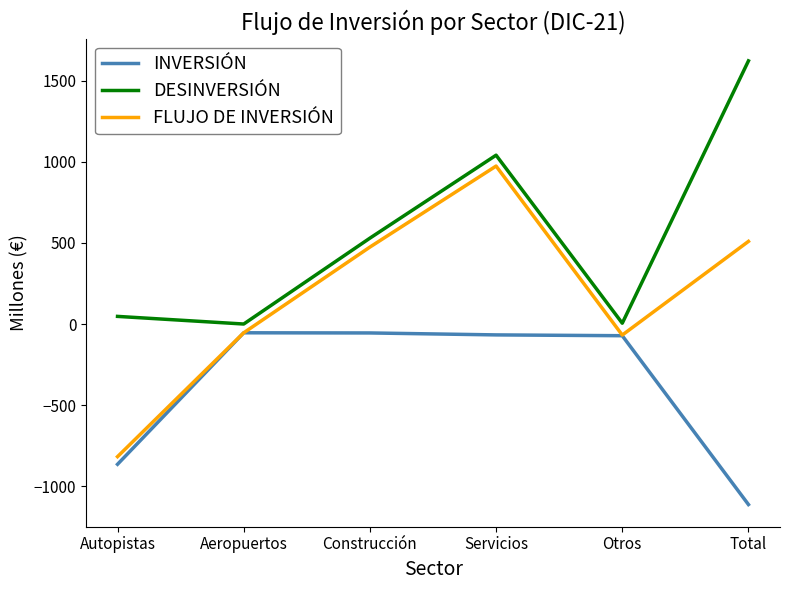

What is the difference between the maximum and minimum values in the INVERSIÓN series?

1058